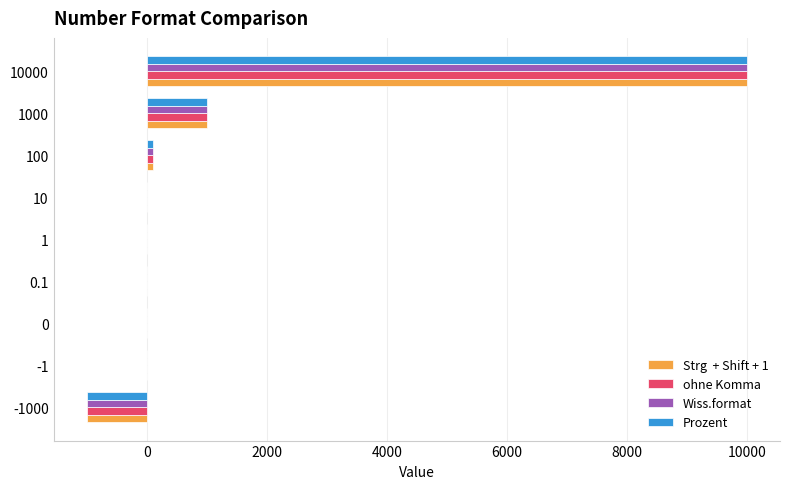

Which category has the highest value across all series?

10000